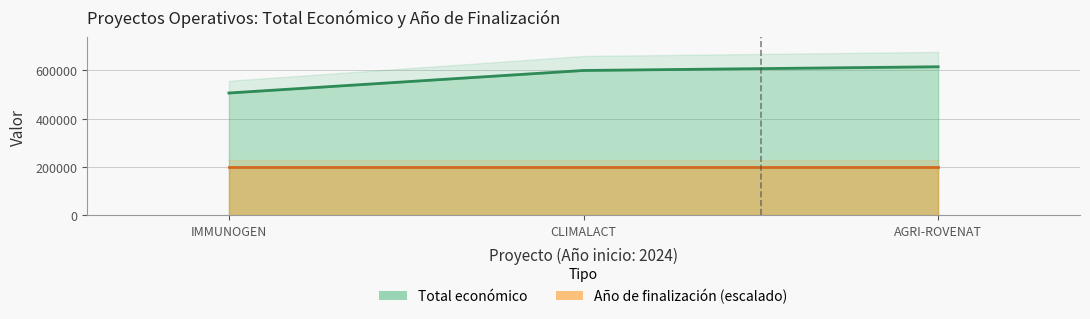

True or false: the data shows 600000 at CLIMALACT.

True